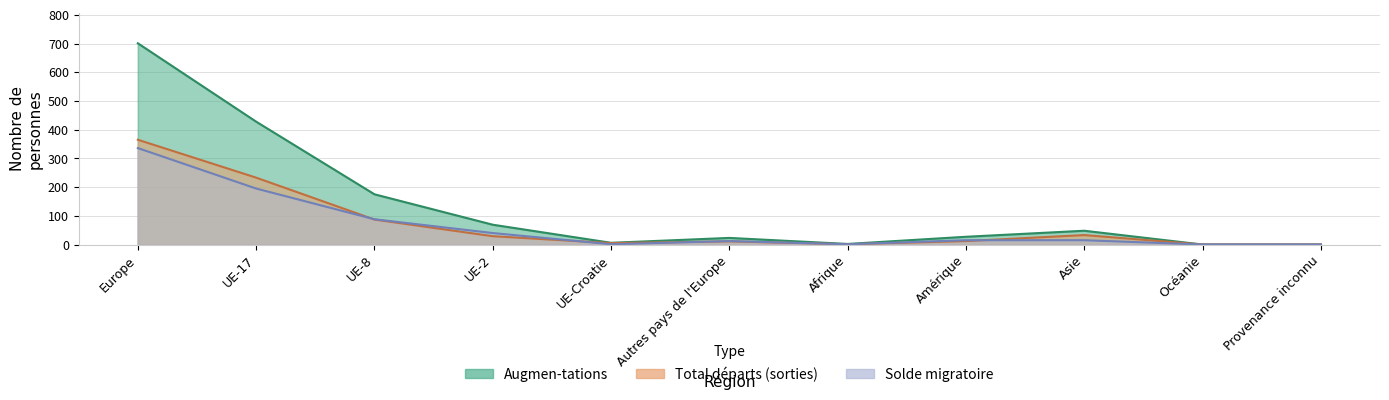

How many series are shown in this chart?

3